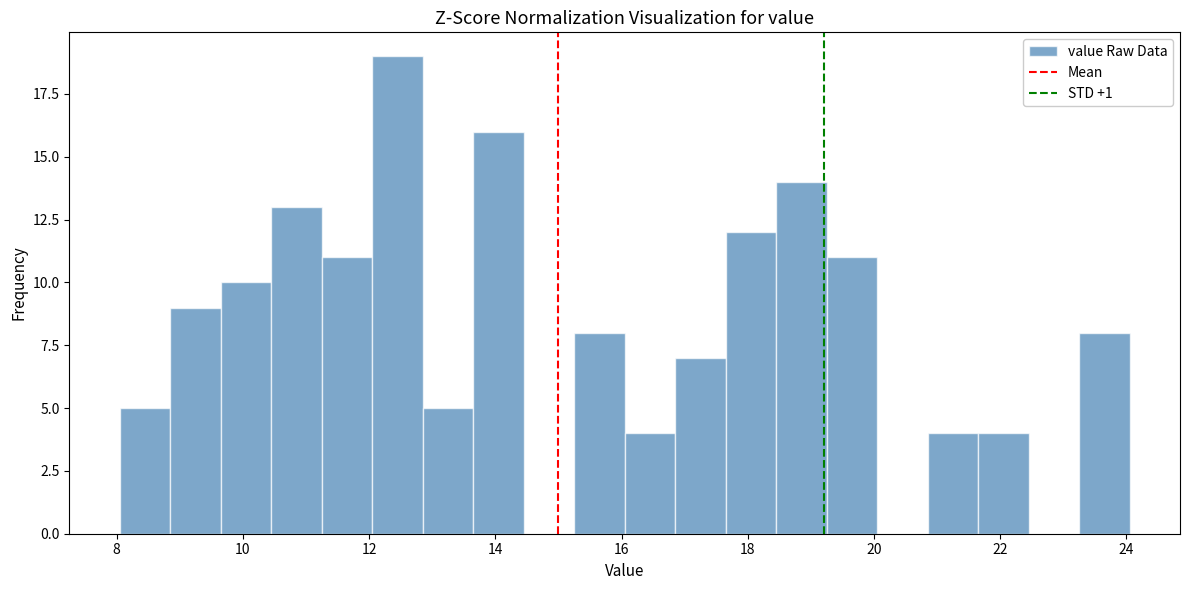

Which range on the x-axis has the tallest bar?

12.05 to 12.85